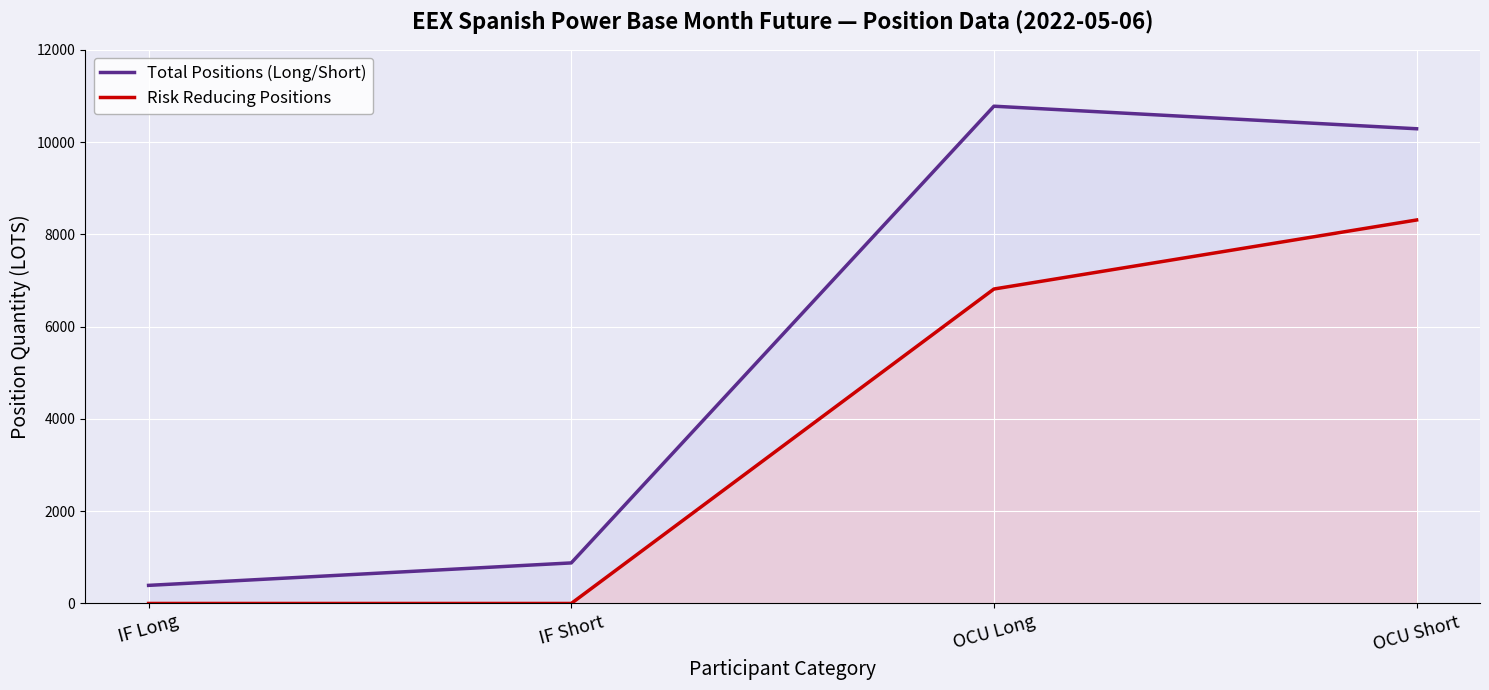

The Risk Reducing Positions series shows 3751.1 at OCU Long. True or false?

False